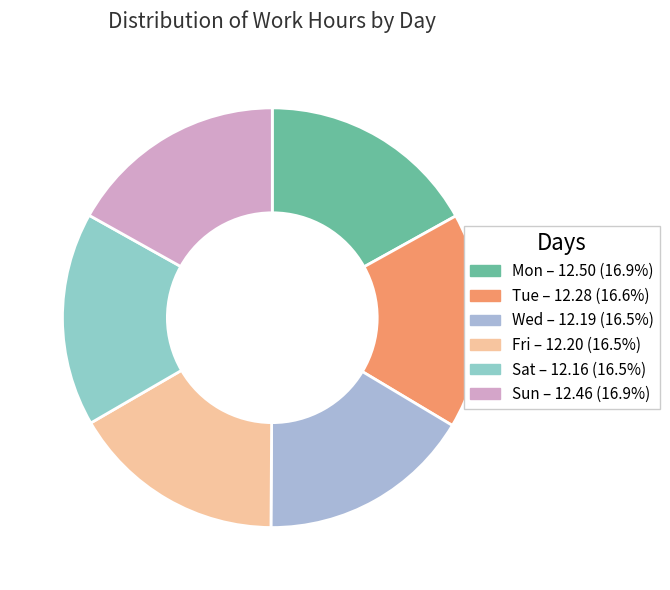

What portion of the pie excludes Fri?

83.5%